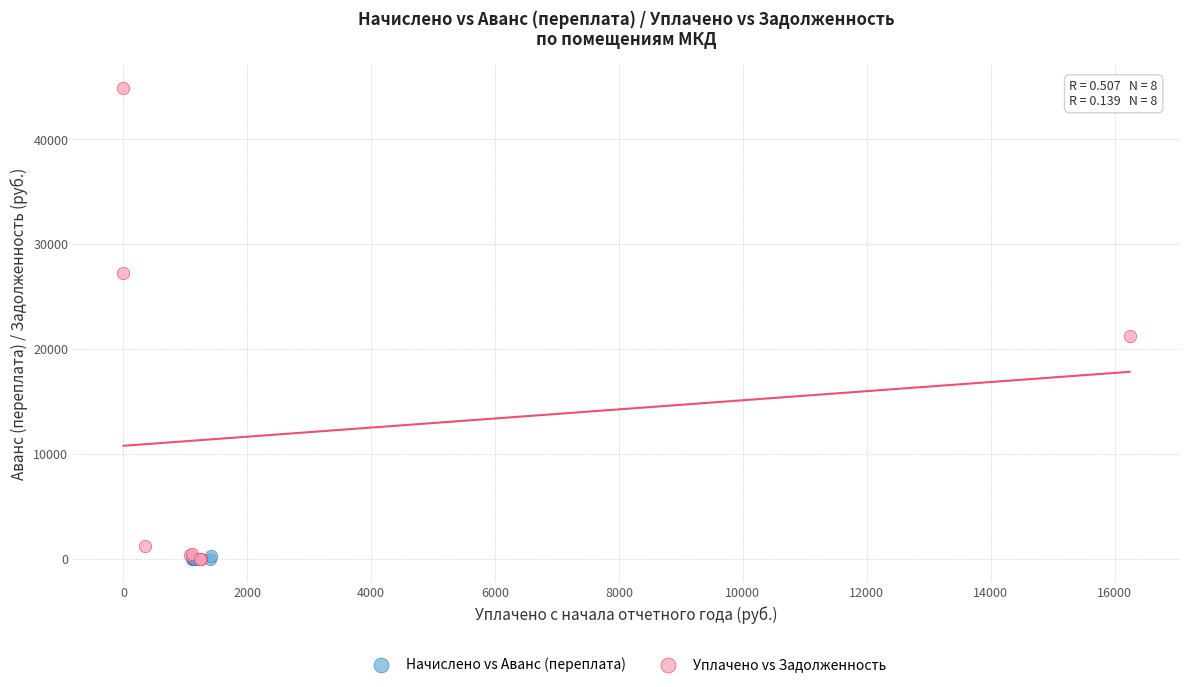

Which series has the widest spread of Y values?

Уплачено vs Задолженность